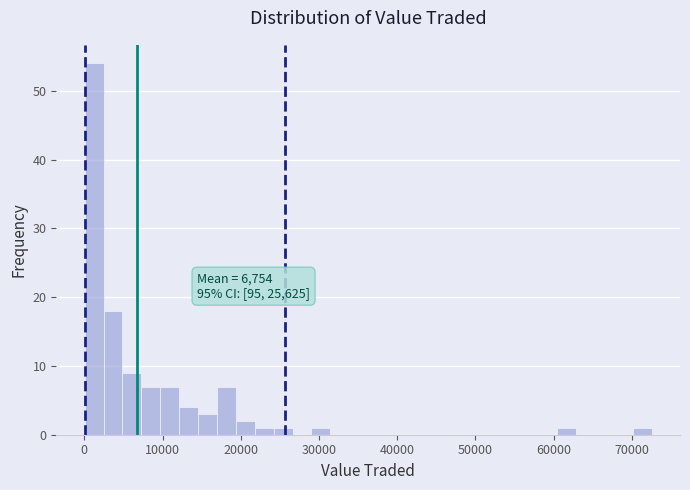

Read against the x-axis, roughly where is the centre of the tallest bar?

1000